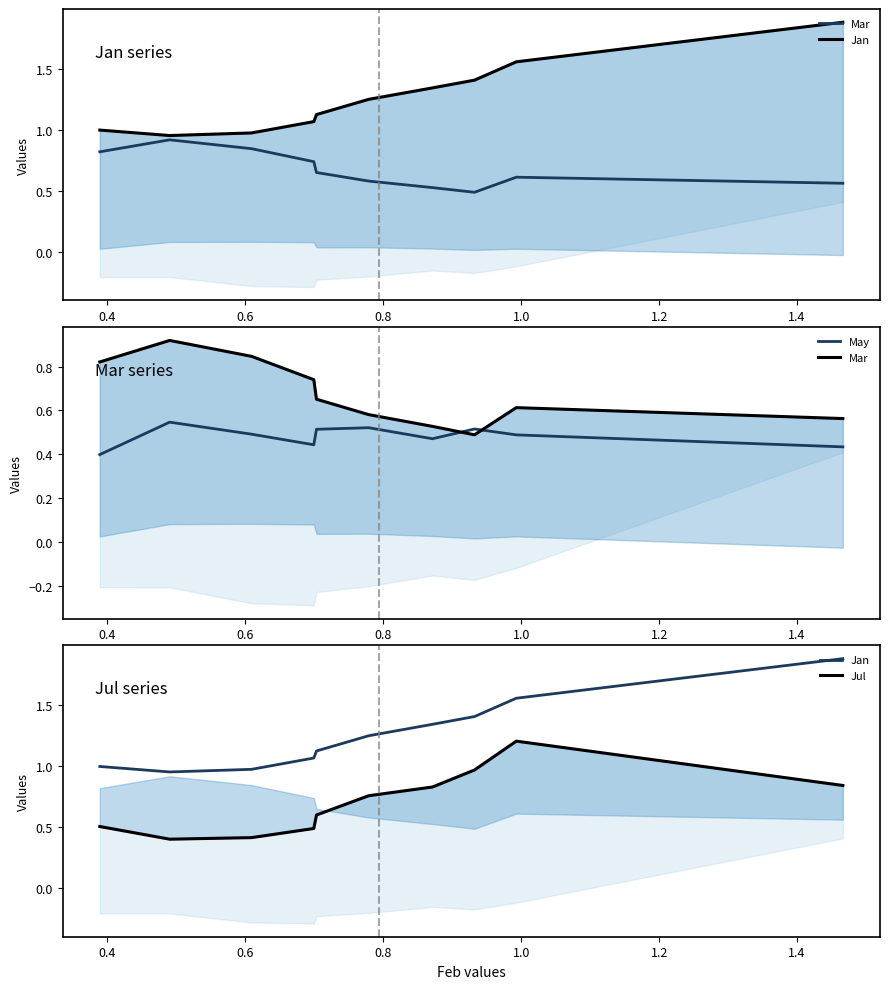

True or false: Jul and Jan cross at least once.

False